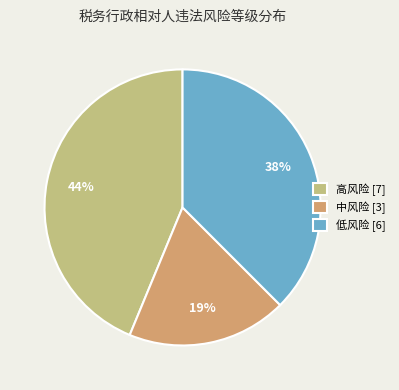

How many segments does this pie chart have?

3